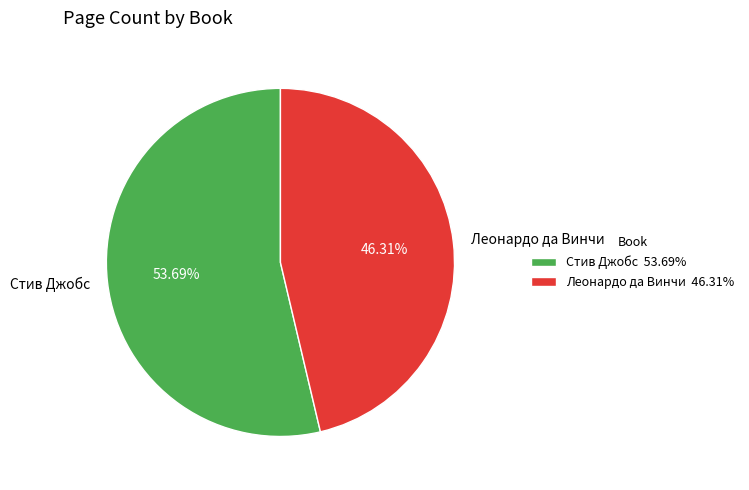

Is there any slice that represents more than half of the pie?

Yes